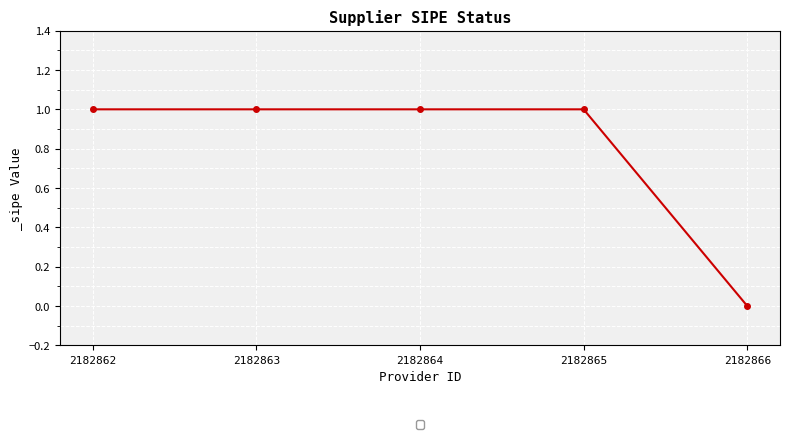

At which category does the chart reach its minimum across all series?

2182866